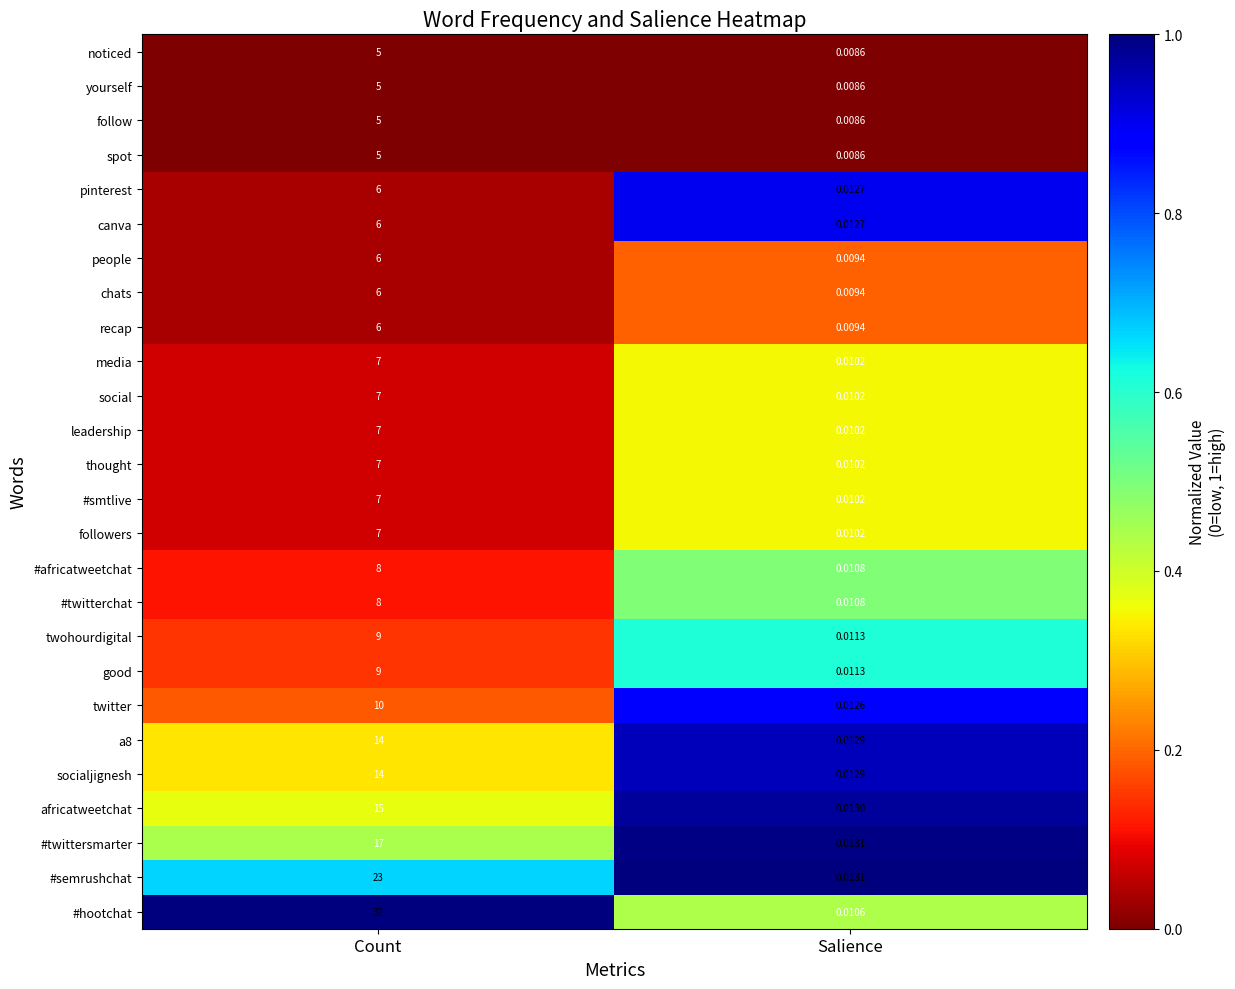

At which label is #africatweetchat closest to 4?

Salience